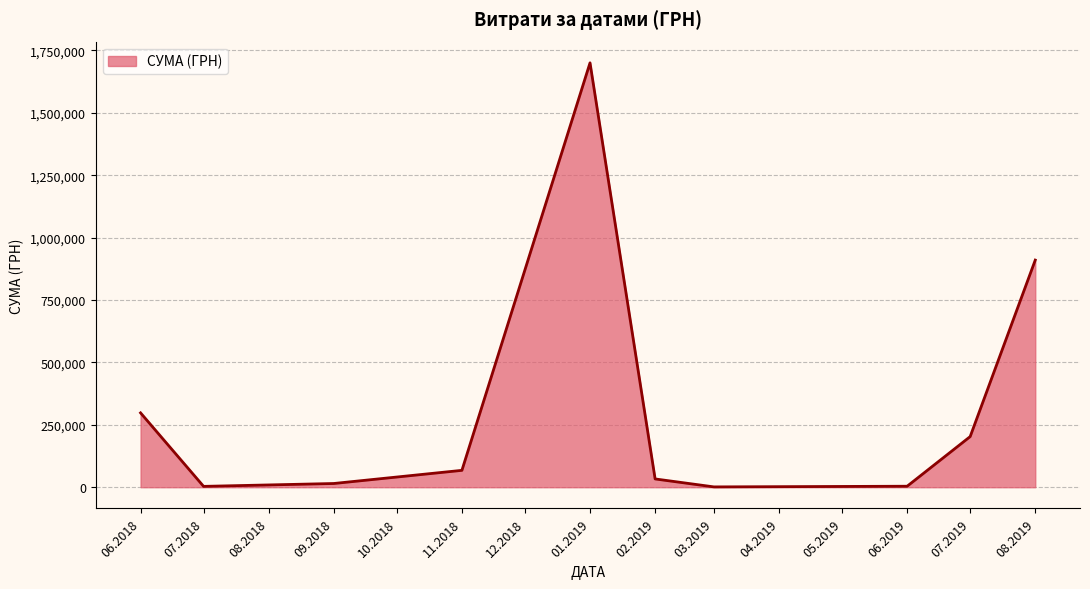

What is the difference between the second highest and minimum values?

908701.5